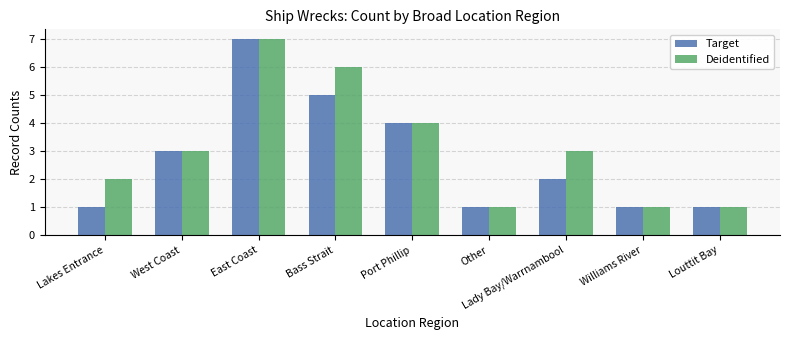

How many groups of bars are there?

9